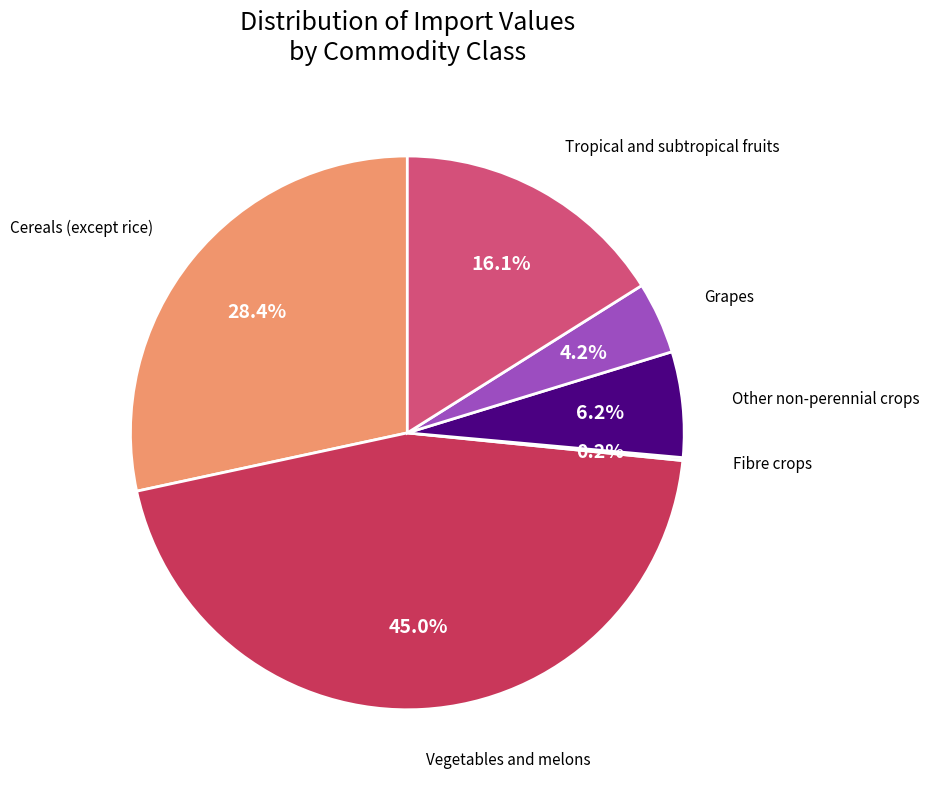

The Tropical and subtropical fruits slice represents 16% of the pie. True or false?

True